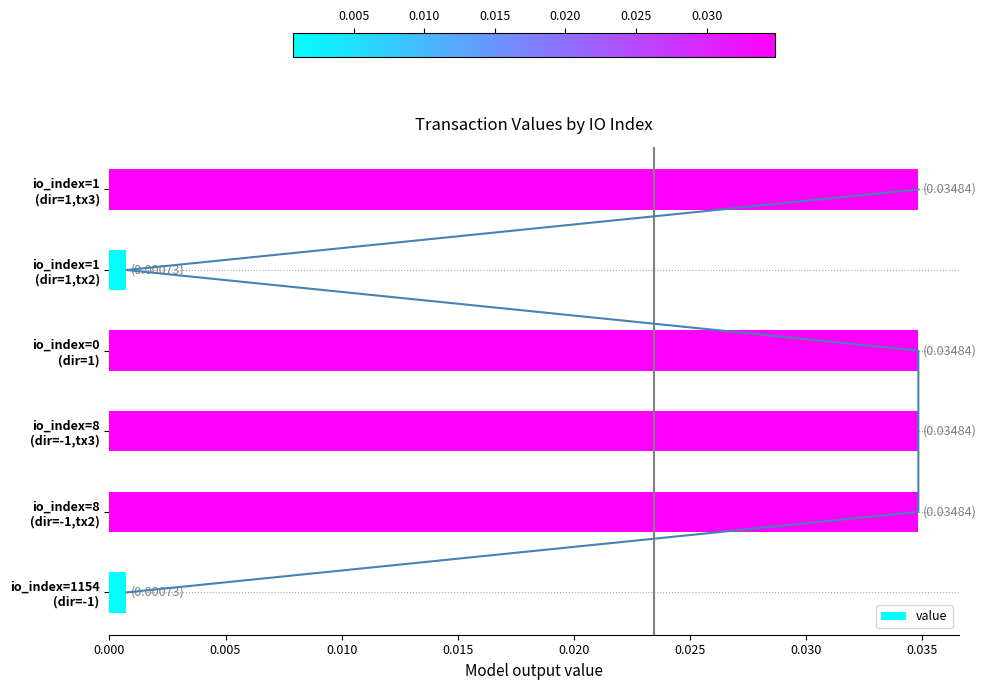

The value at io_index=1 (dir=1,tx3) is 0.0. True or false?

False